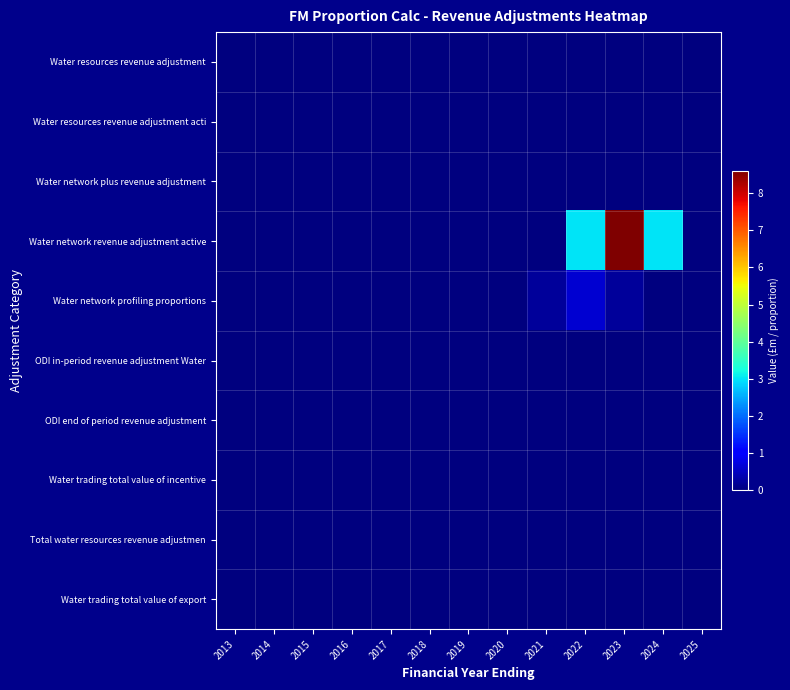

Which has a higher value, 2017 or 2013?

2017